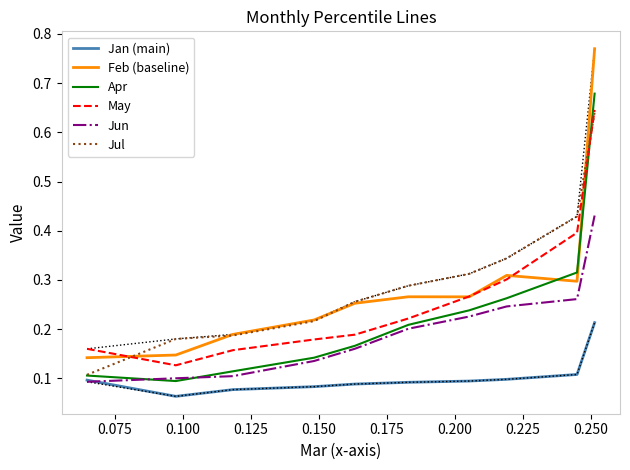

Which series ends up on top after the final intersection of Feb (baseline) and Apr?

Feb (baseline)